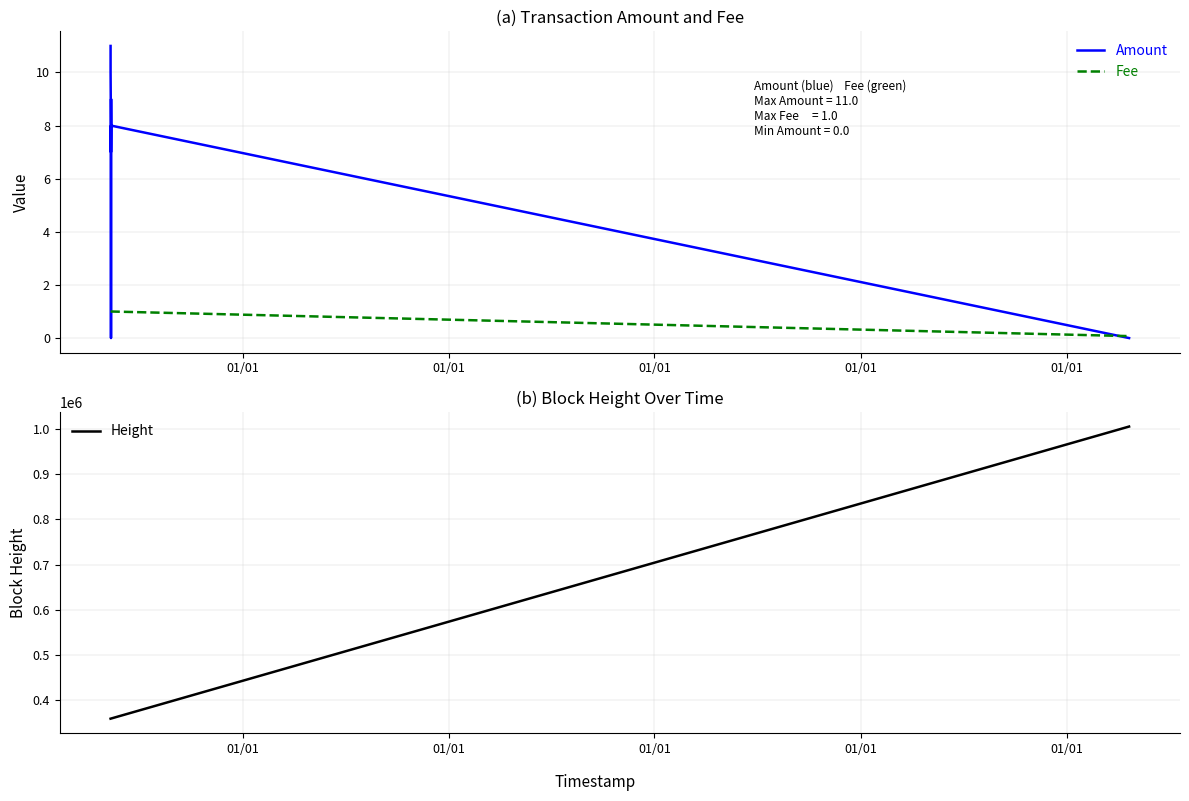

List the series in order of their peak value, highest first.

Height, Amount, Fee